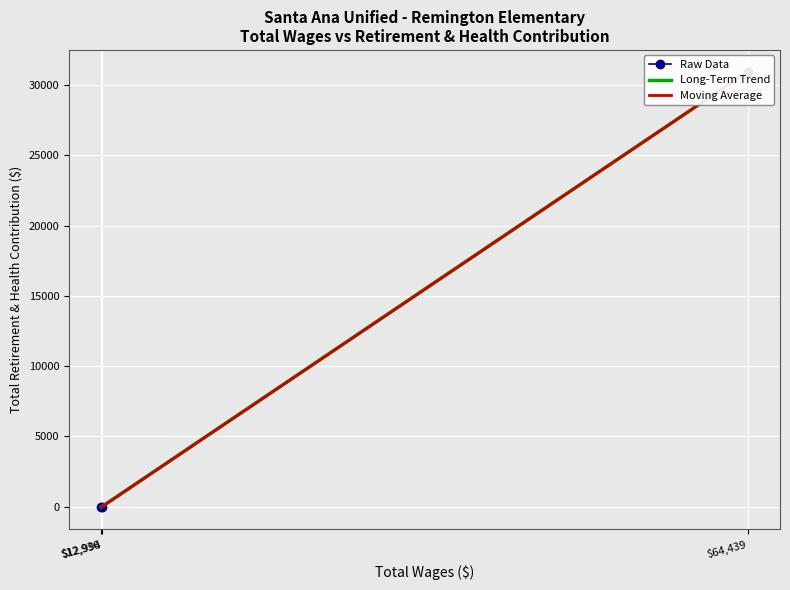

How many positive values are there?

1